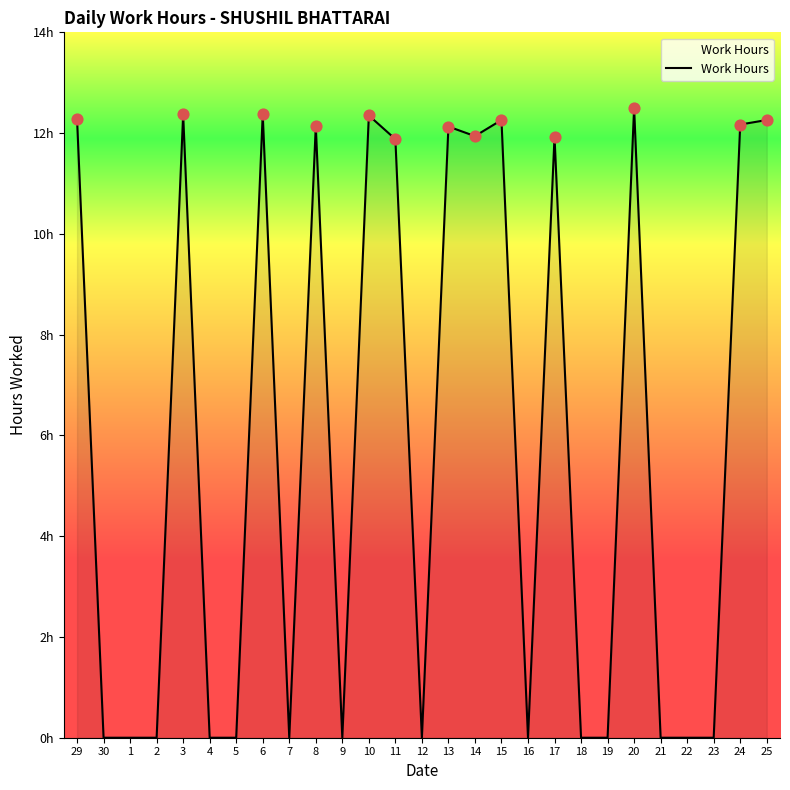

What is the change in value from 10 to 25?

-0.1